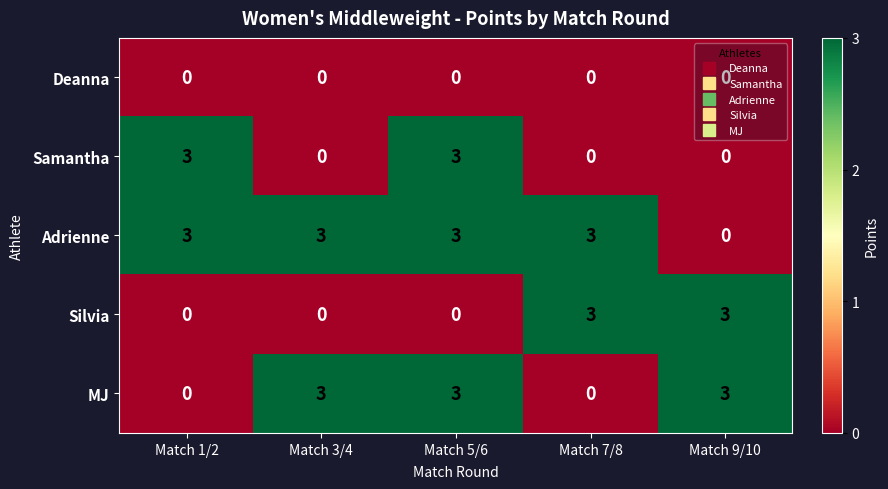

Which series has the largest total across all categories?

Adrienne